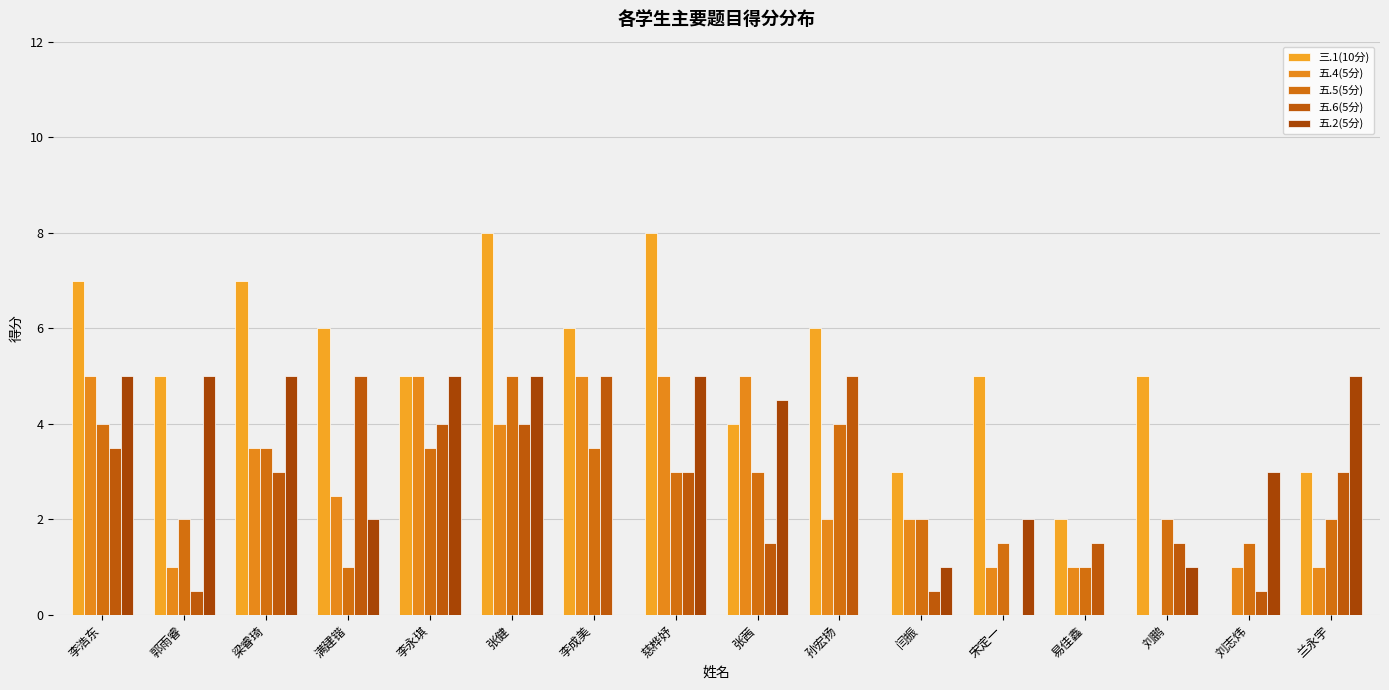

How many data points does each series have?

16